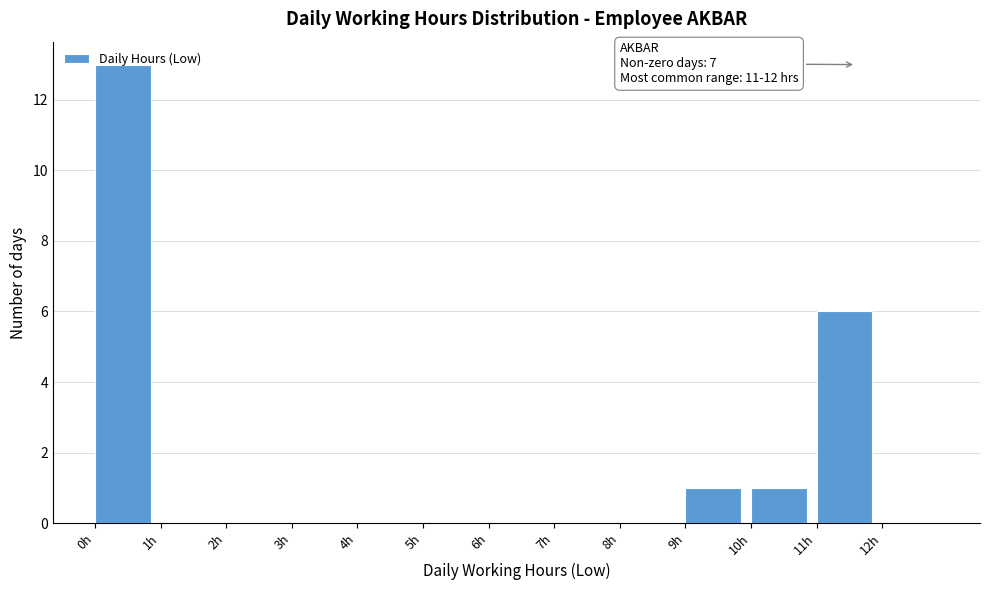

Which range on the x-axis has the tallest bar?

0 to 1